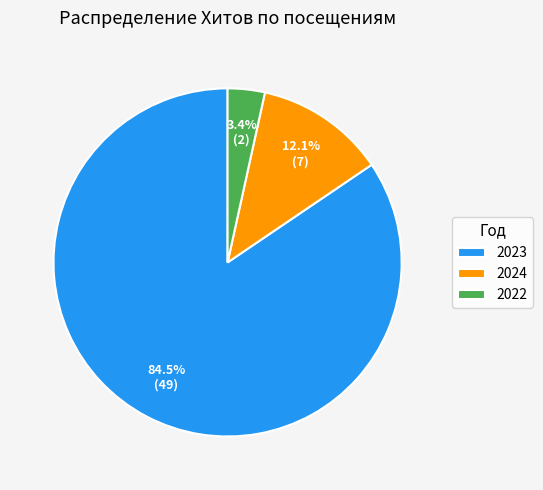

How many segments does this pie chart have?

3